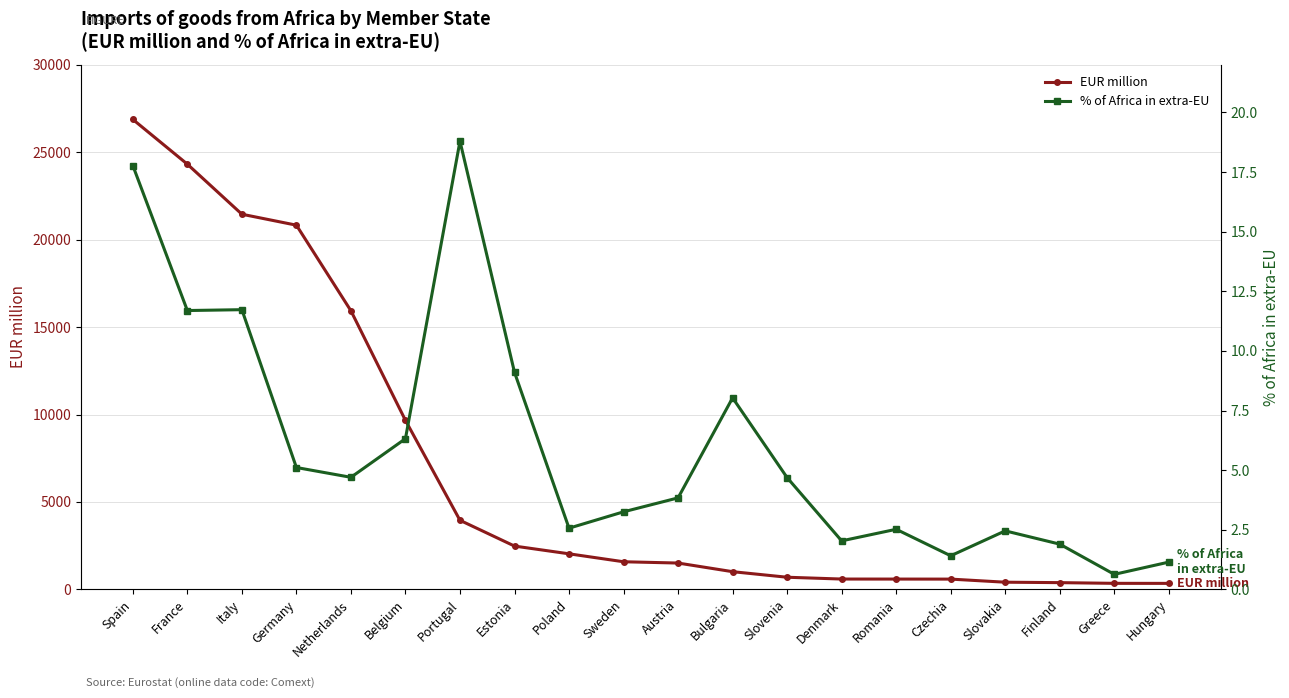

How many lines are shown in the chart?

2